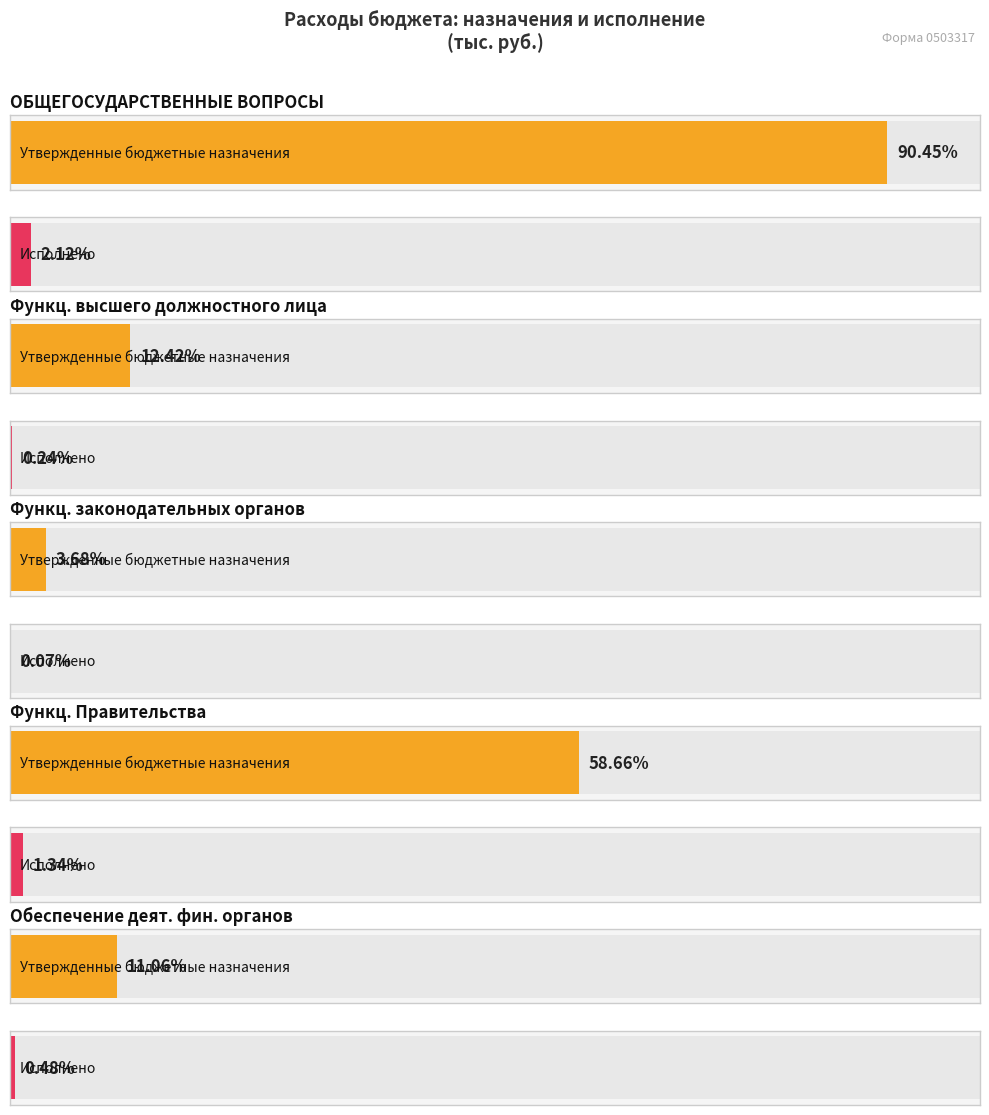

Are the bars horizontal?

Yes